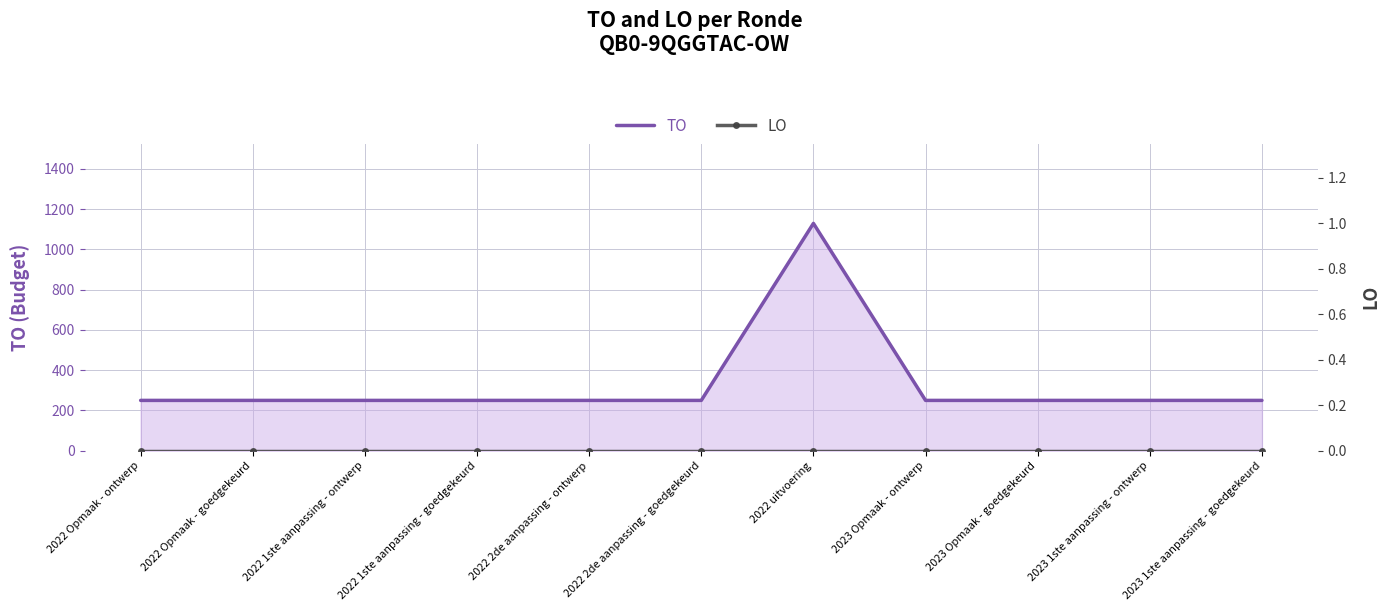

Reading left to right, extract all data points from this chart.

TO: 250	250	250	250	250	250	1129	250	250	250	250
LO: 0	0	0	0	0	0	0	0	0	0	0